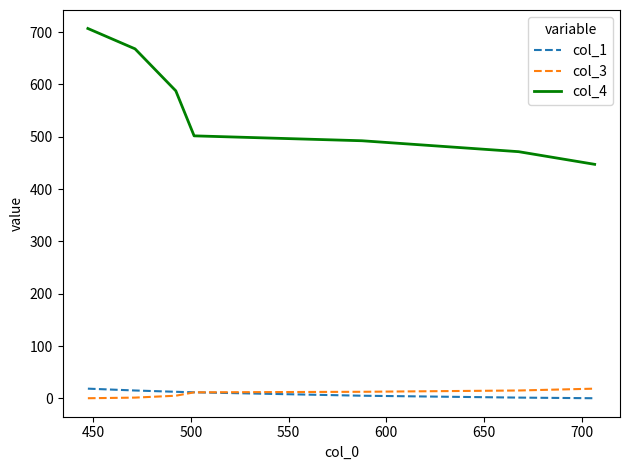

True or false: col_3 and col_4 cross at least once.

False